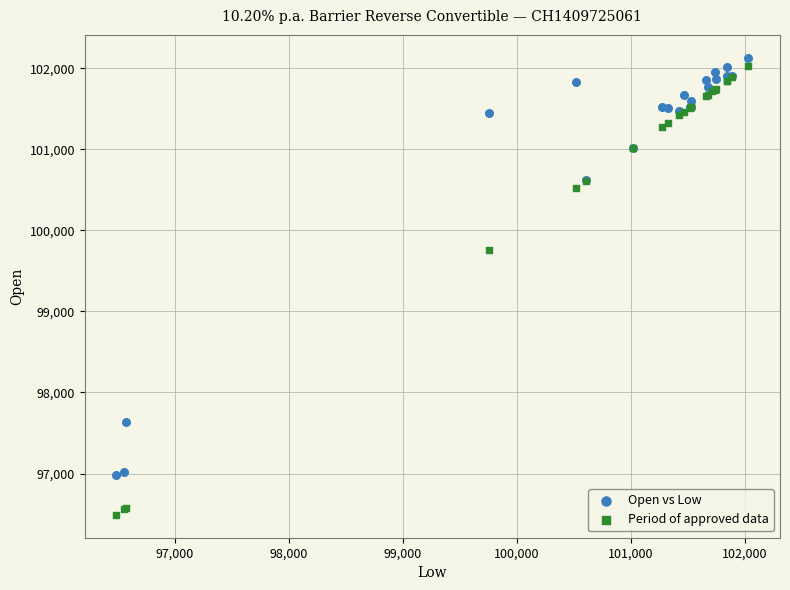

Which series reaches the minimum Y coordinate?

Period of approved data